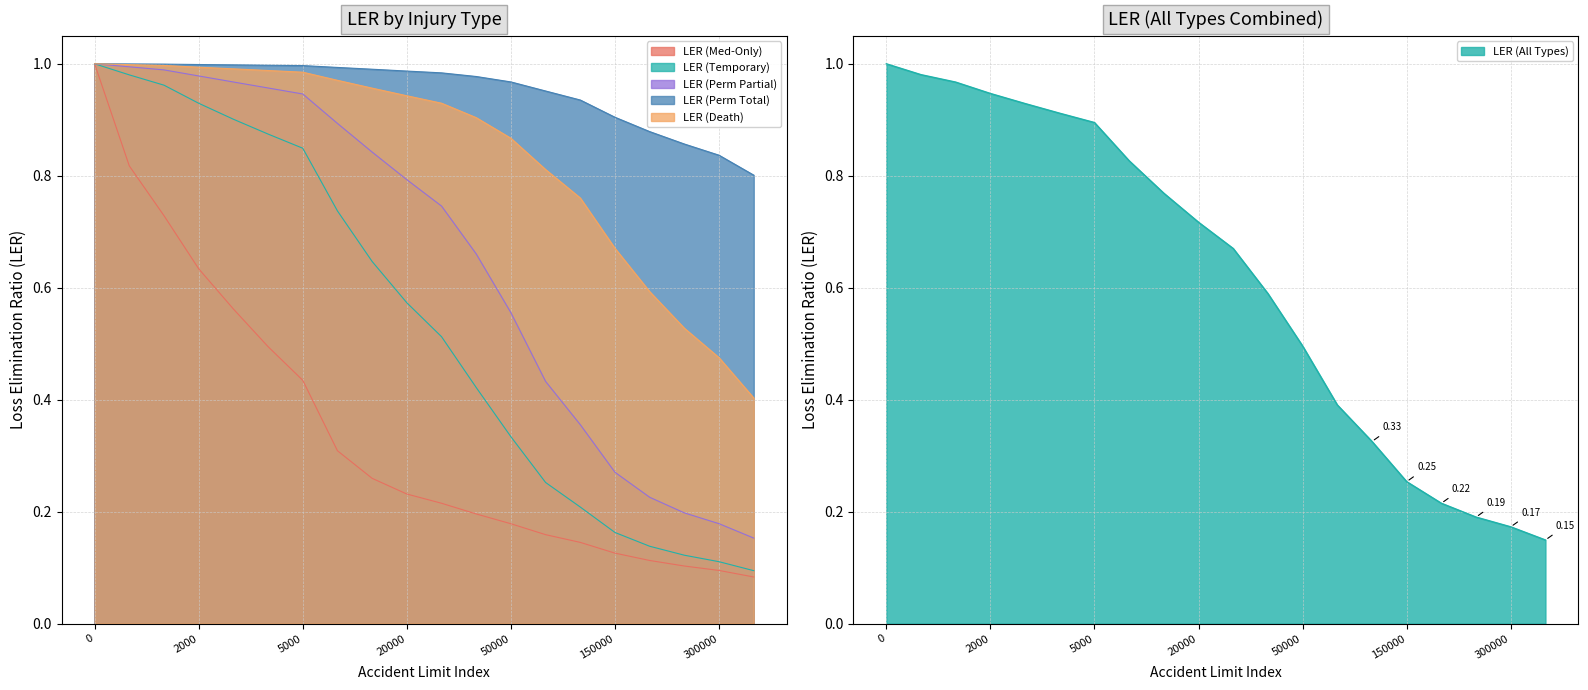

True or false: LER (Temporary) and LER (Death) intersect in this chart.

False